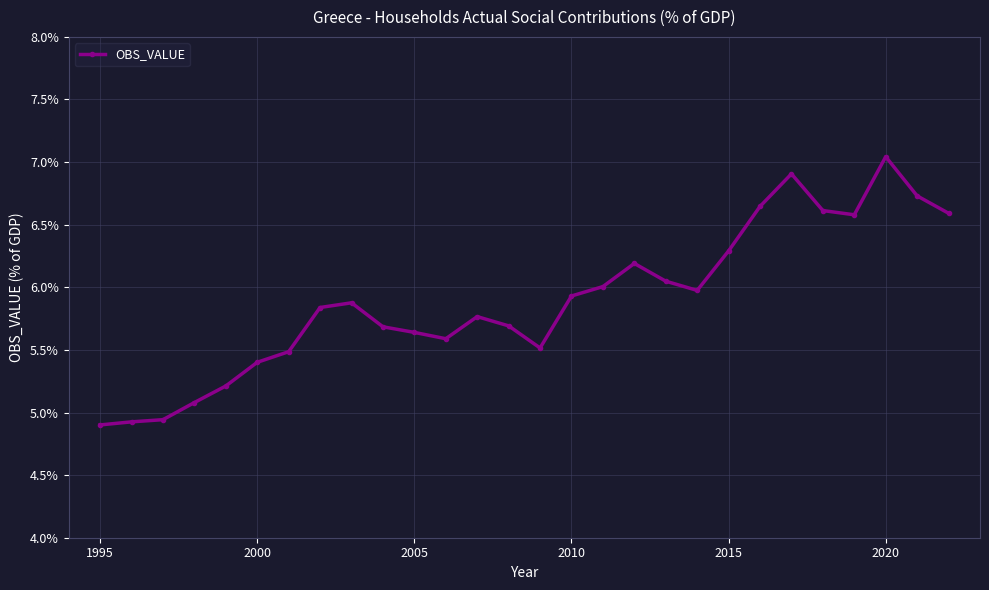

What is the difference between the maximum and minimum values?

2.1